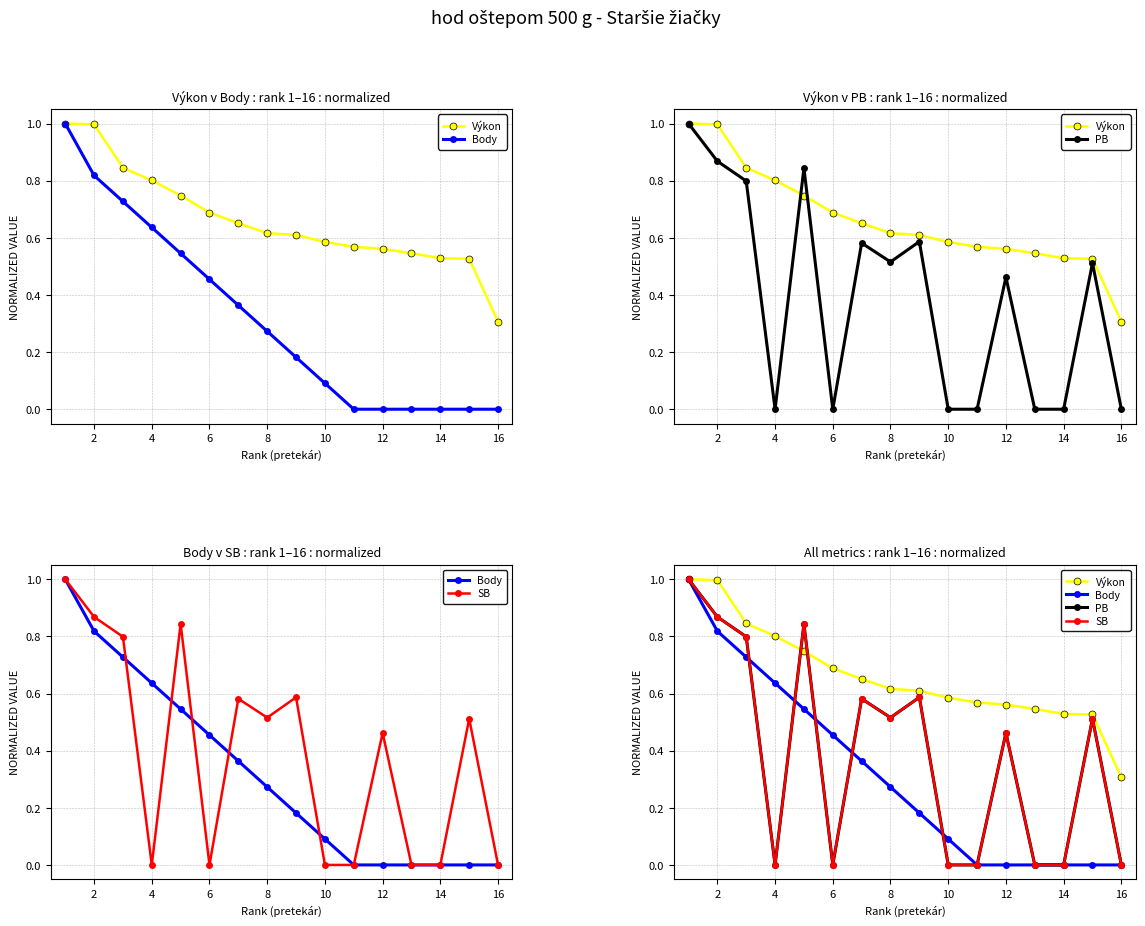

True or false: Body and Výkon intersect in this chart.

False